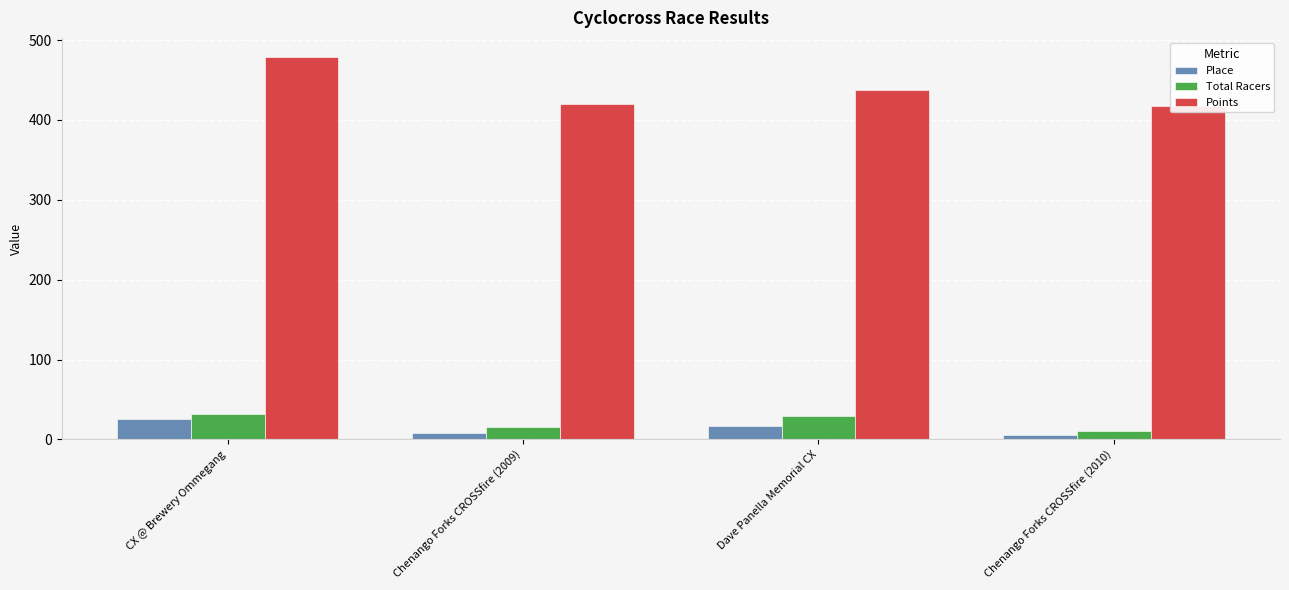

What is the maximum value for Points?

478.8